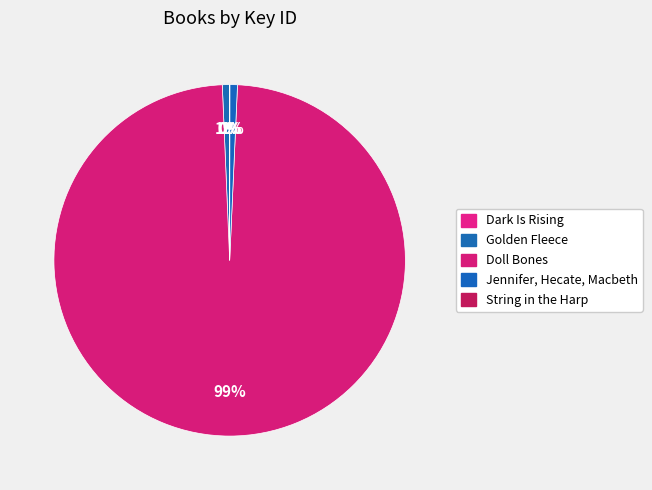

Is the sum of Jennifer, Hecate, Macbeth and String in the Harp greater than half?

No